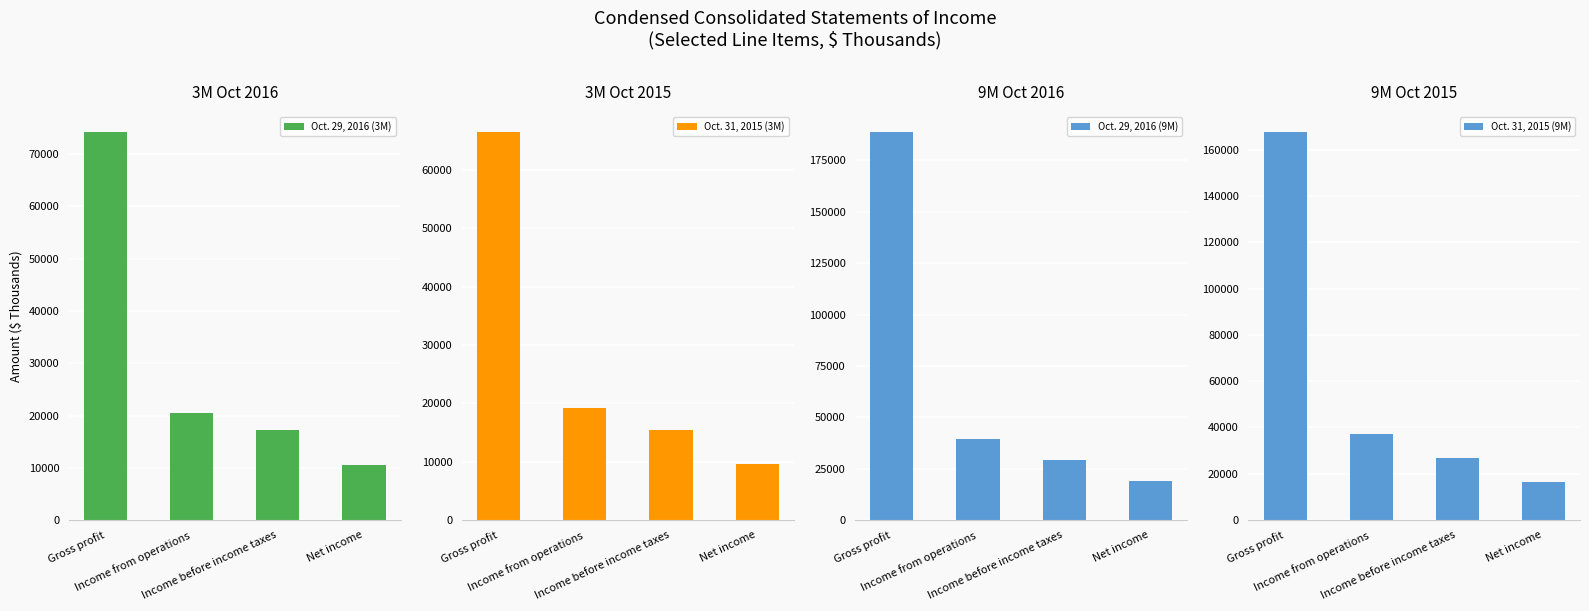

What is the spread (max minus min) of values at Net income?

9588